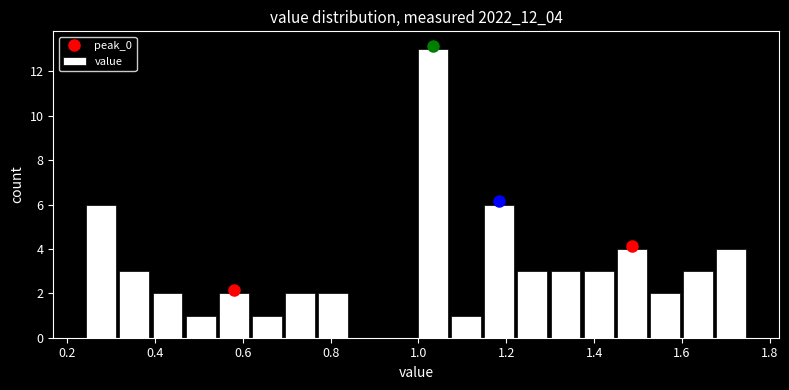

Read against the x-axis, roughly where is the centre of the tallest bar?

1.04